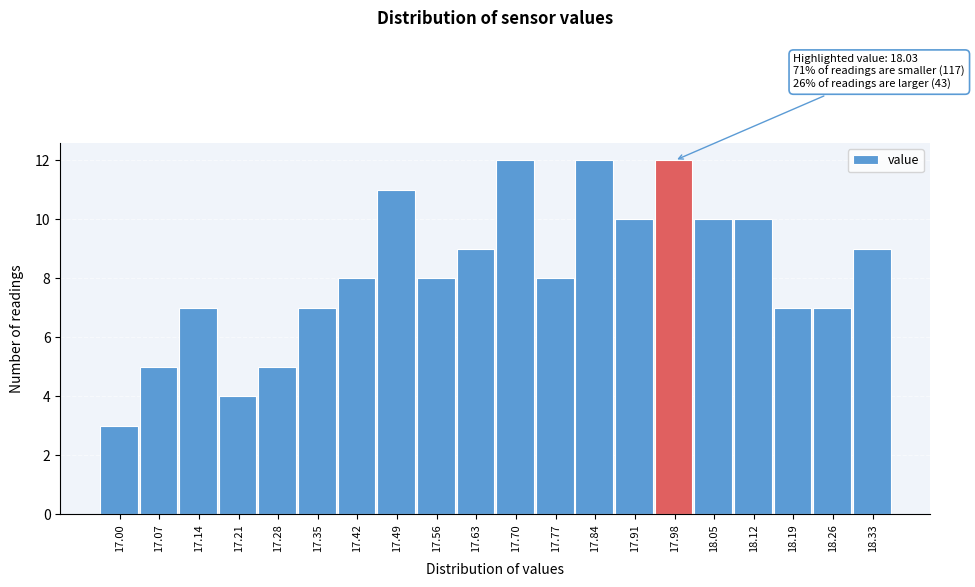

Reading right to left, list all the values displayed in this chart.

9	7	7	10	10	12	10	12	8	12	9	8	11	8	7	5	4	7	5	3